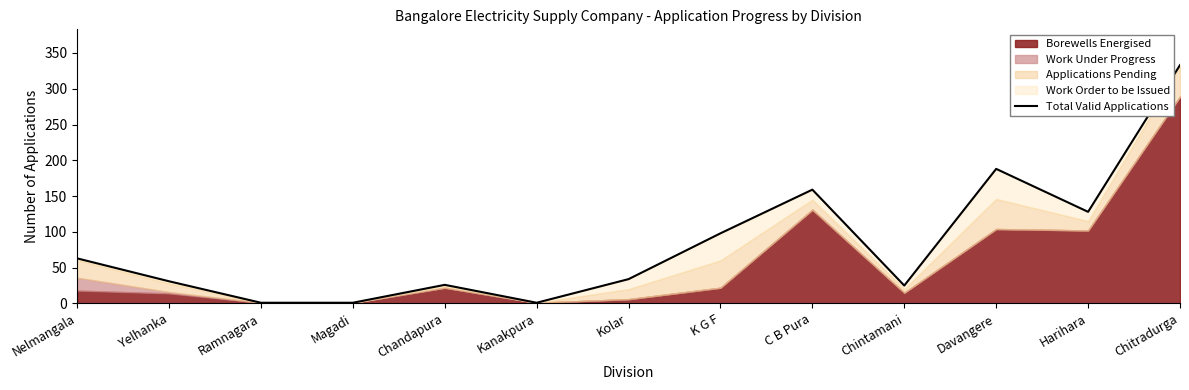

The value at C B Pura is 63. True or false?

False